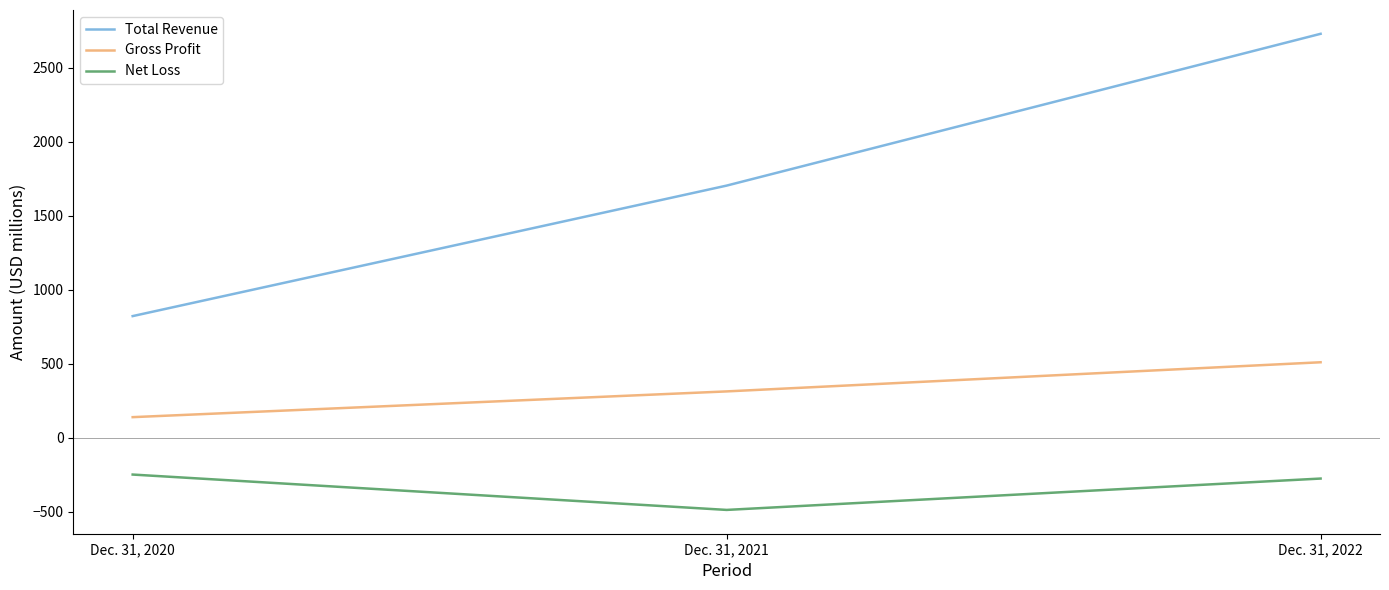

Where is Net Loss nearest to the value -367?

Dec. 31, 2022